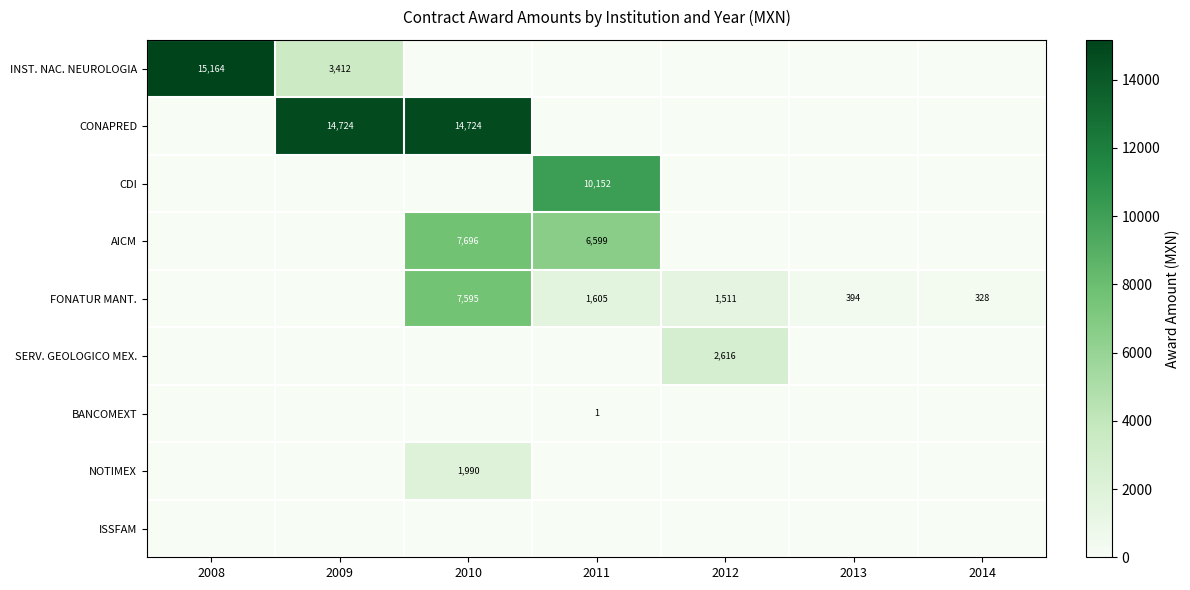

Is it true that CDI equals 16781 at 2011?

False